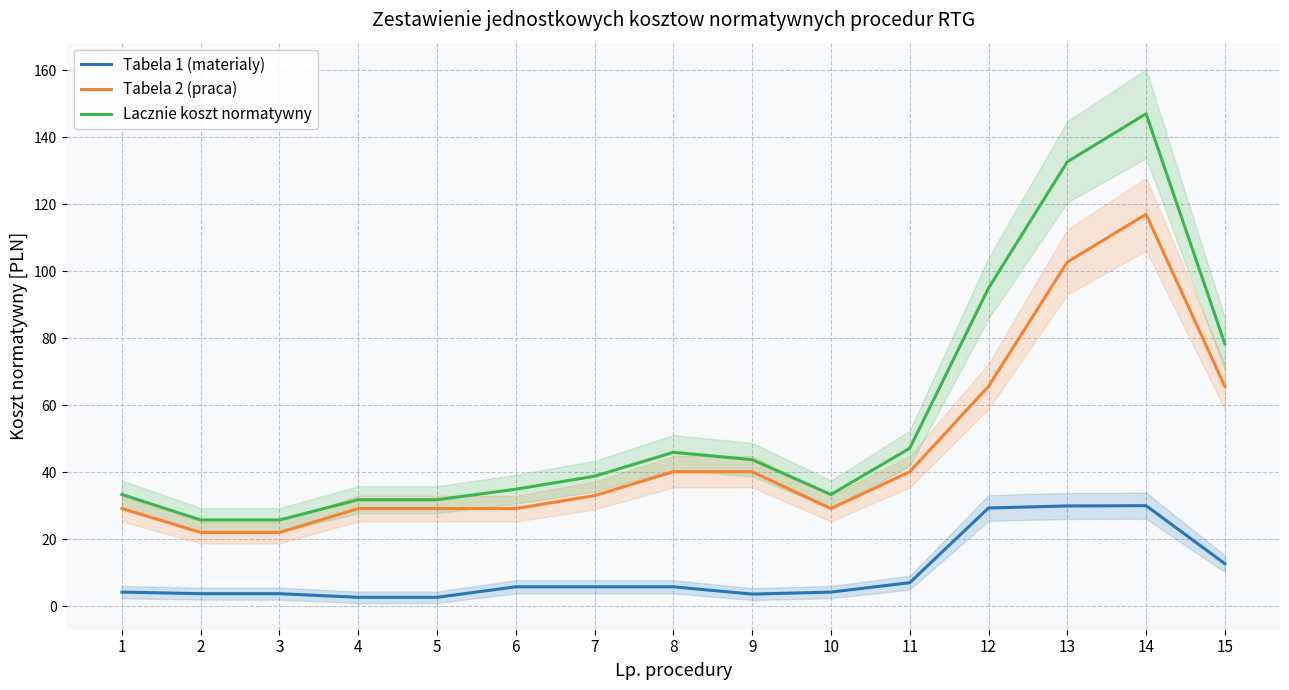

At how many categories does at least one series exceed 134?

1